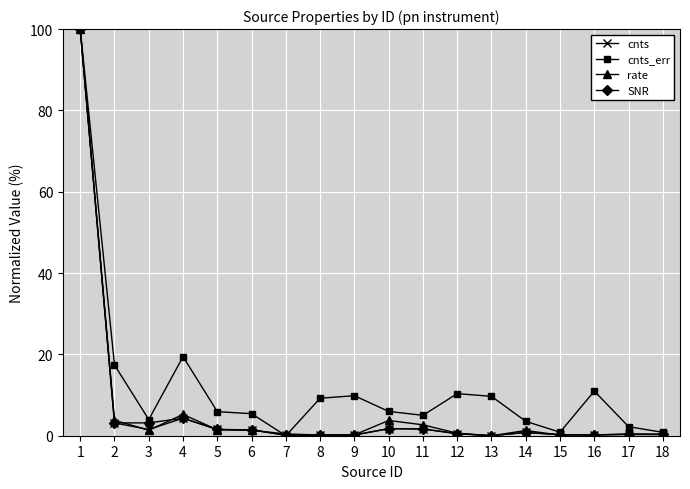

Is it true that SNR equals -64.8 at 13?

False